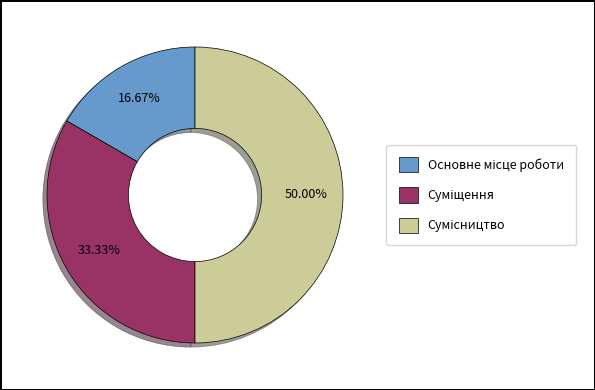

How many segments does this pie chart have?

3